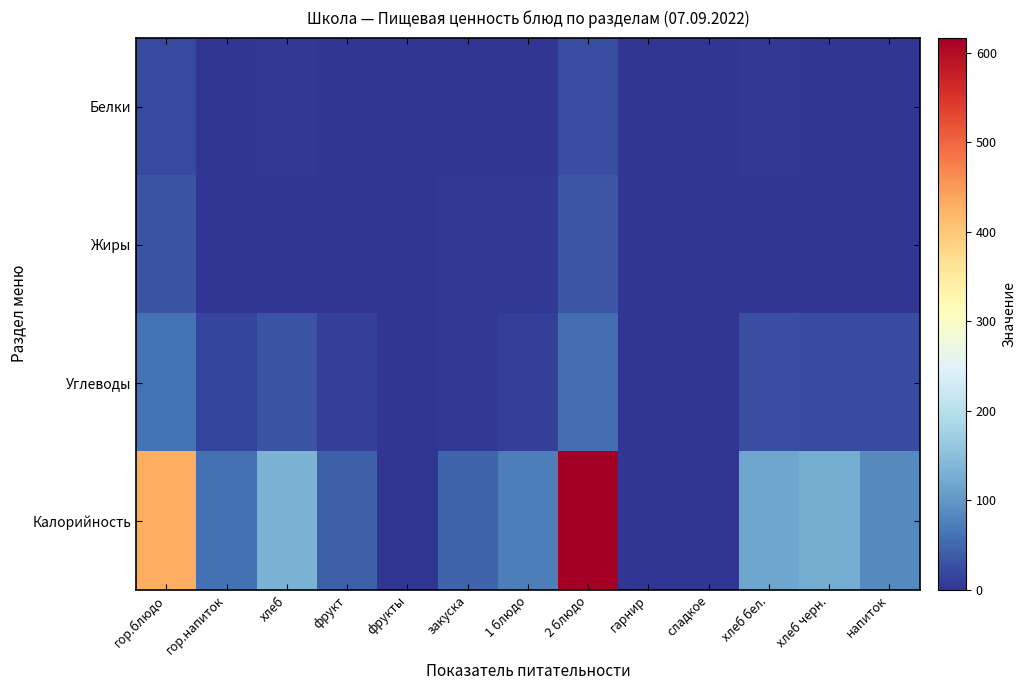

List the series in order of their peak value, highest first.

Калорийность, Углеводы, Жиры, Белки